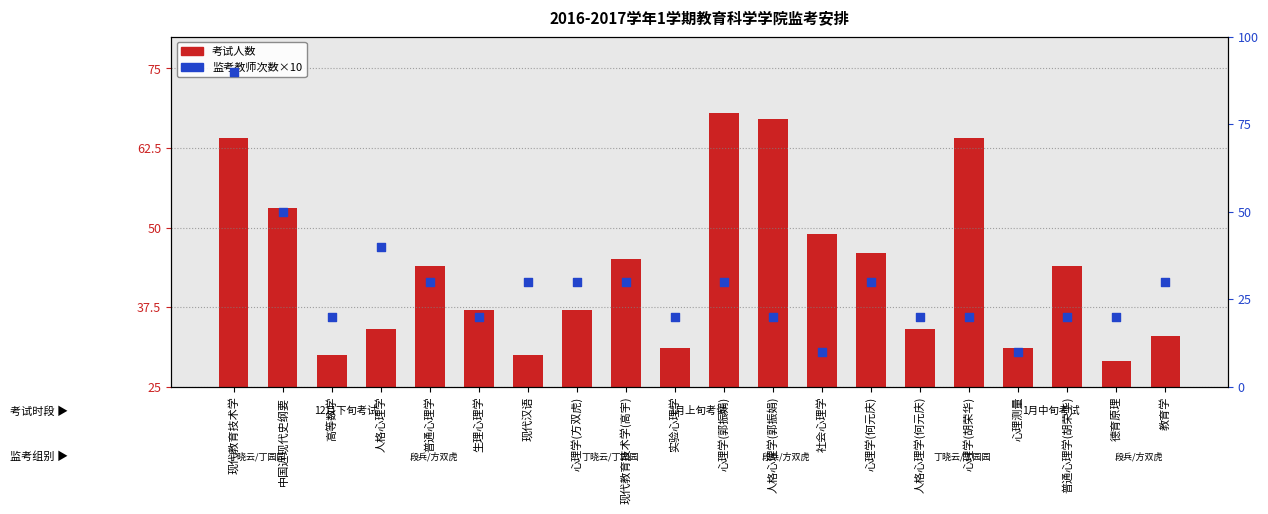

Which series contains the highest Y value?

监考教师次数×10